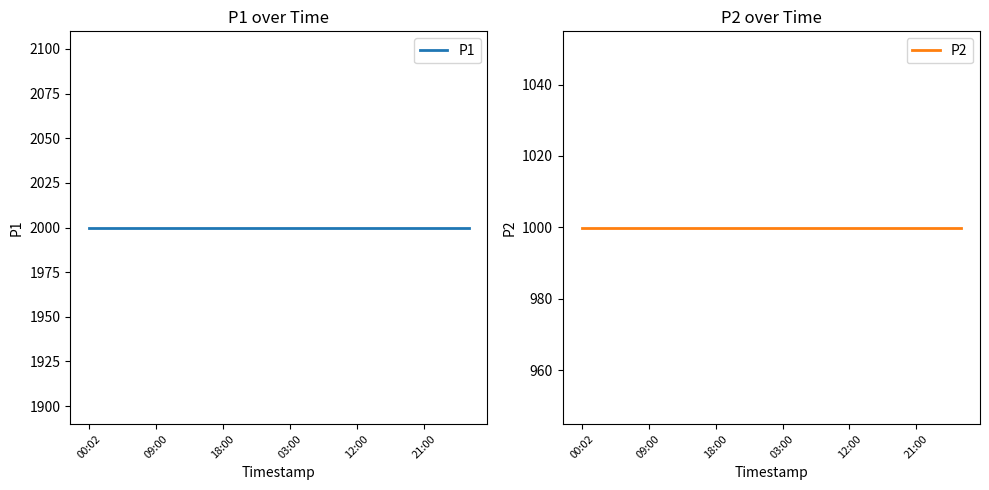

The value of P1 at 8 is 3148.1. True or false?

False